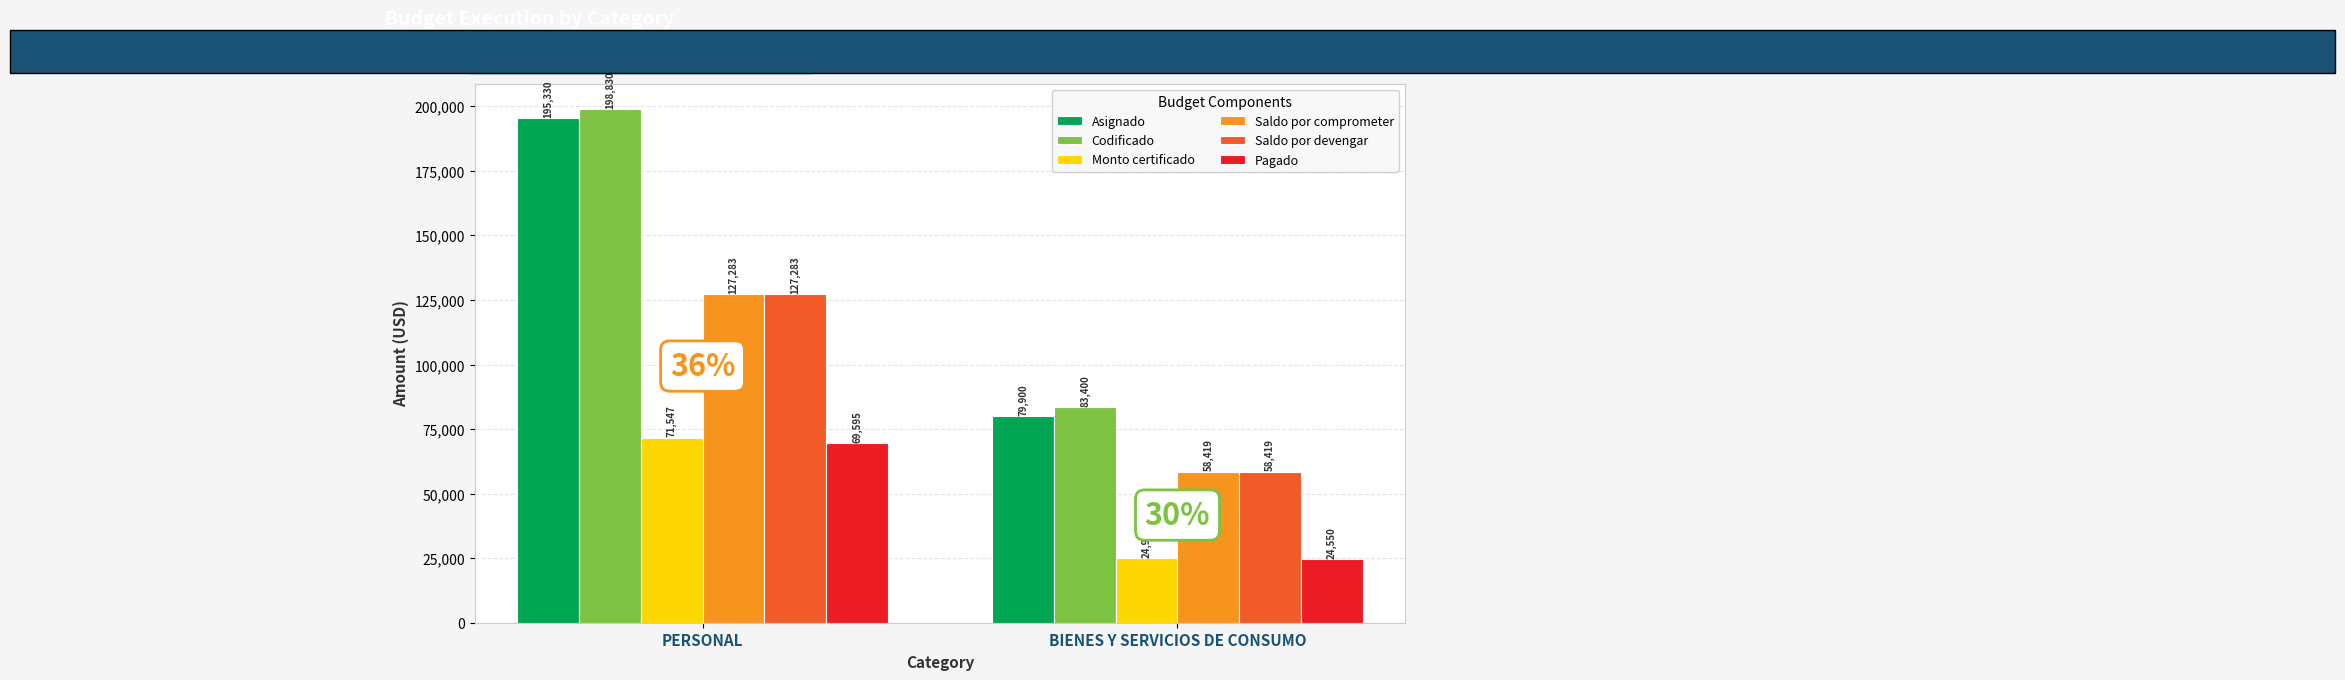

What is the approximate value of Asignado at BIENES Y SERVICIOS DE CONSUMO?

79900.0